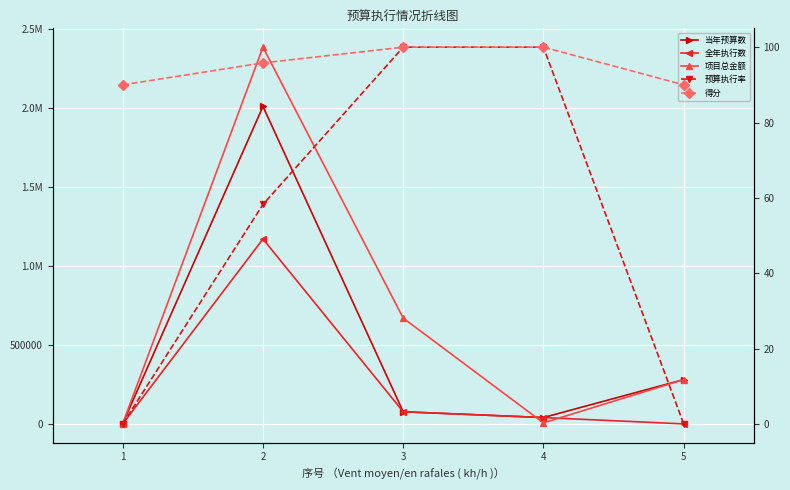

At which label does 项目总金额 first exceed 280000?

2